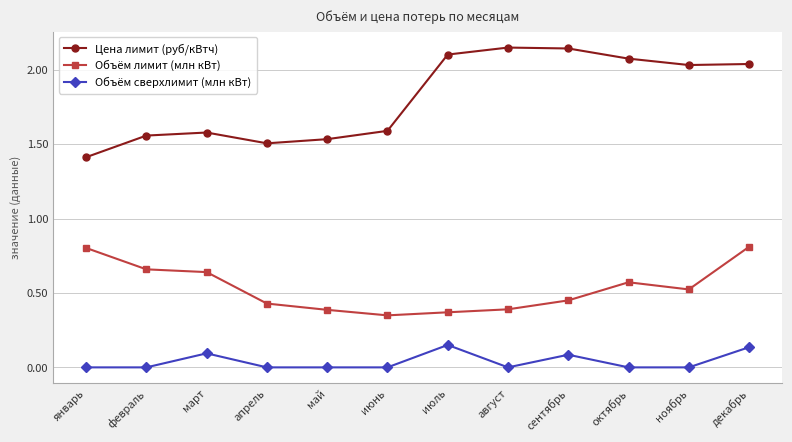

True or false: Объём лимит (млн кВт) and Цена лимит (руб/кВтч) cross at least once.

False